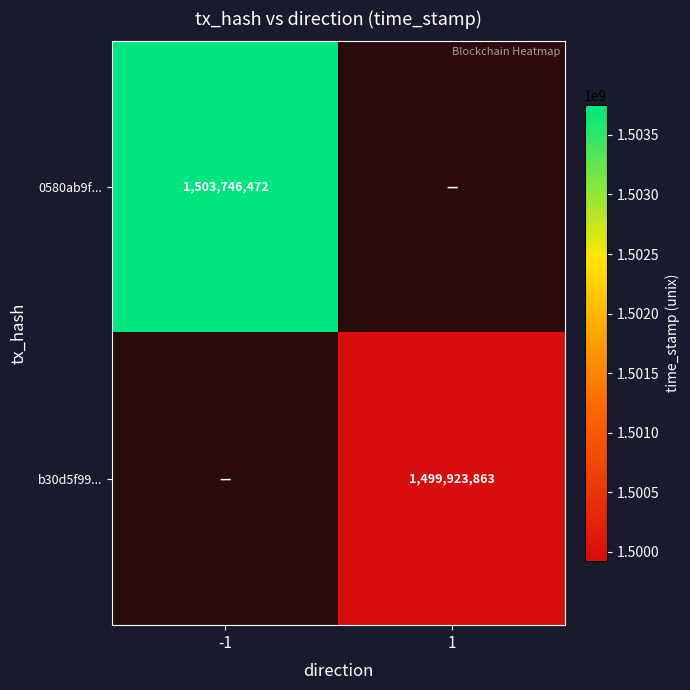

The value of 0580ab9f... at -1 is 2505133700. True or false?

False